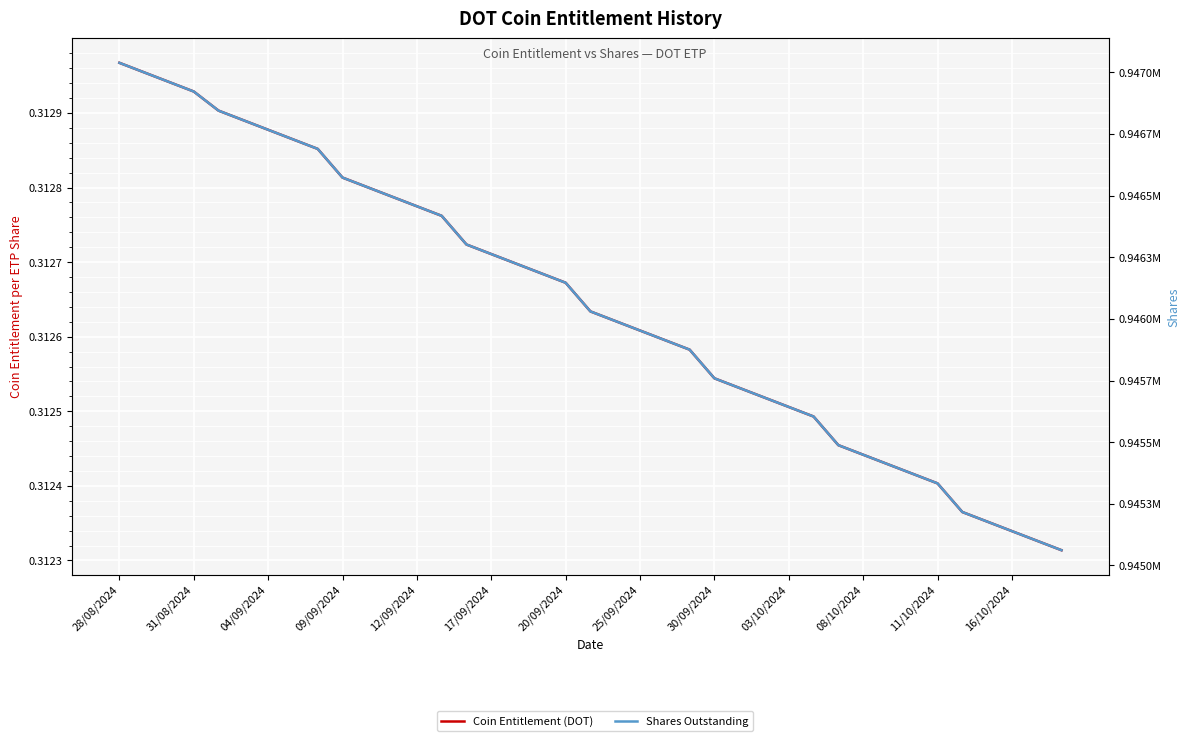

Which series changed the most between 09/09/2024 and 16?

Shares Outstanding